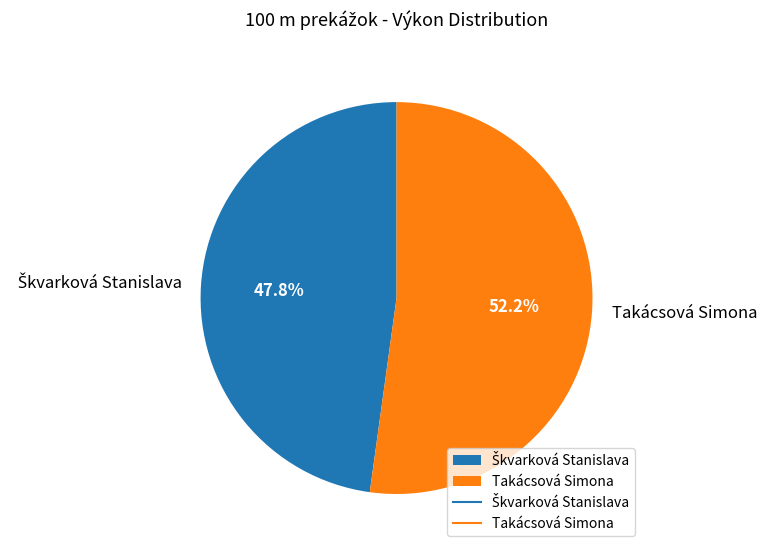

To the nearest percent, what is the difference between the largest and smallest slice percentages?

4%